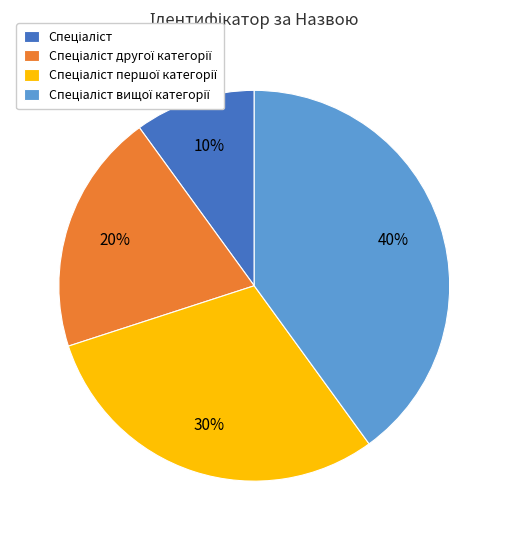

Is there any slice that represents more than half of the pie?

No